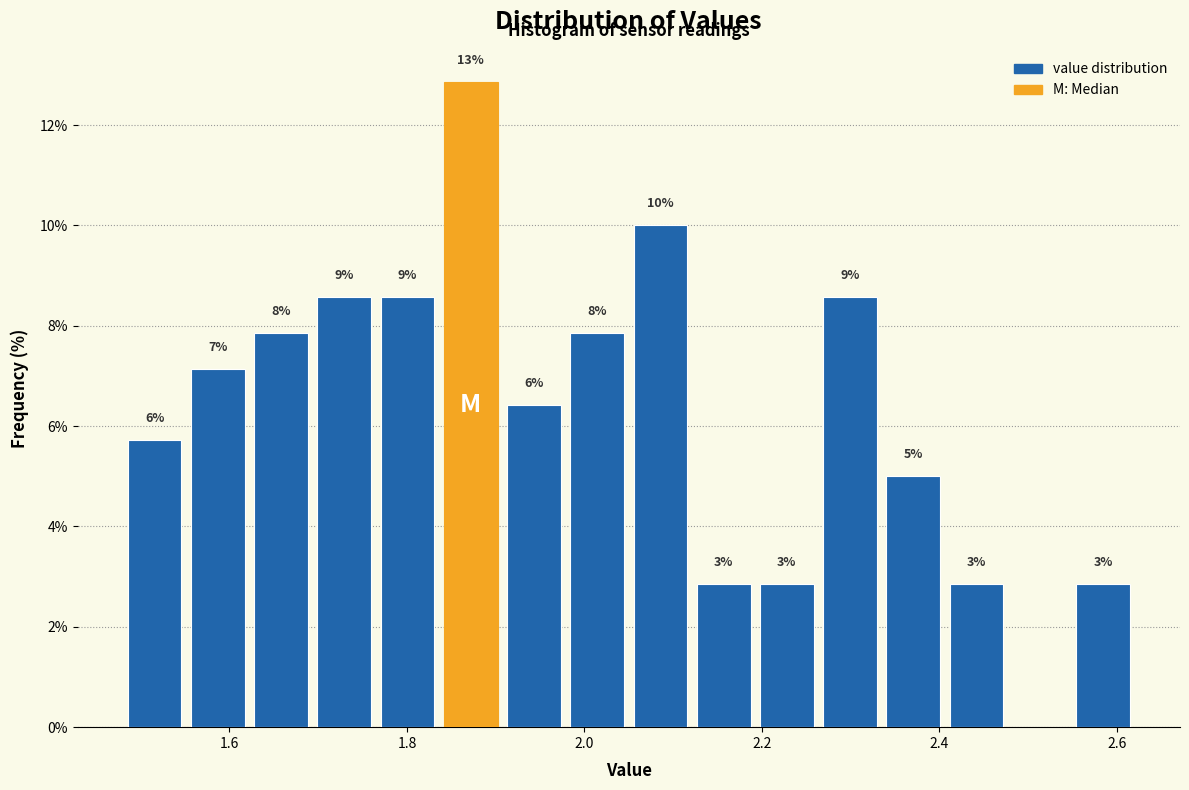

Around what value on the x-axis is the tallest bar? Give the approximate position of its centre, as read against the axis.

1.88